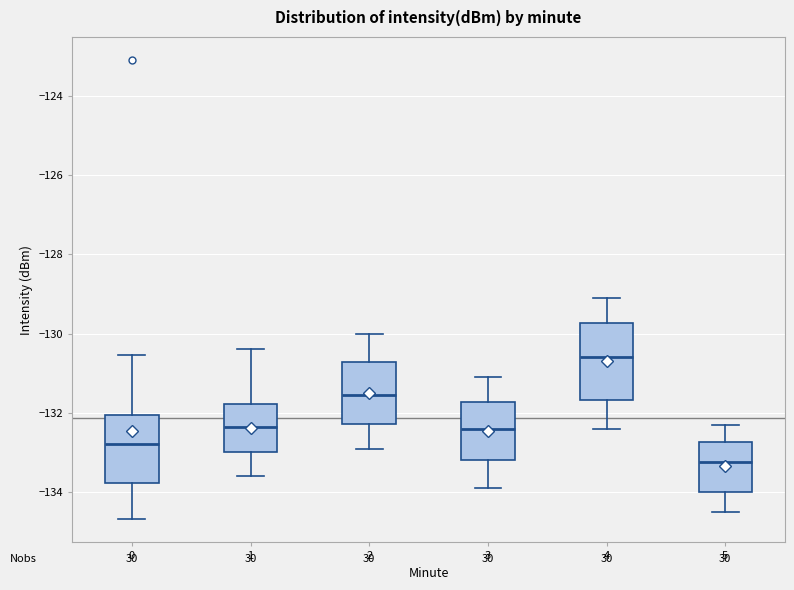

Reading left to right, transcribe this box plot: for each box, give where its median line is, the range the box spans, and where its two whiskers end, as read against the y-axis. The values are not printed on the chart, so give them approximately, as read against the axis.

0: median -132.8, box -133.8 to -132.0, whiskers -134.6 to -130.6
1: median -132.4, box -133.0 to -131.8, whiskers -133.6 to -130.4
2: median -131.6, box -132.2 to -130.8, whiskers -132.8 to -130.0
3: median -132.4, box -133.2 to -131.8, whiskers -133.8 to -131.0
4: median -130.6, box -131.6 to -129.8, whiskers -132.4 to -129.0
5: median -133.2, box -134.0 to -132.8, whiskers -134.4 to -132.2